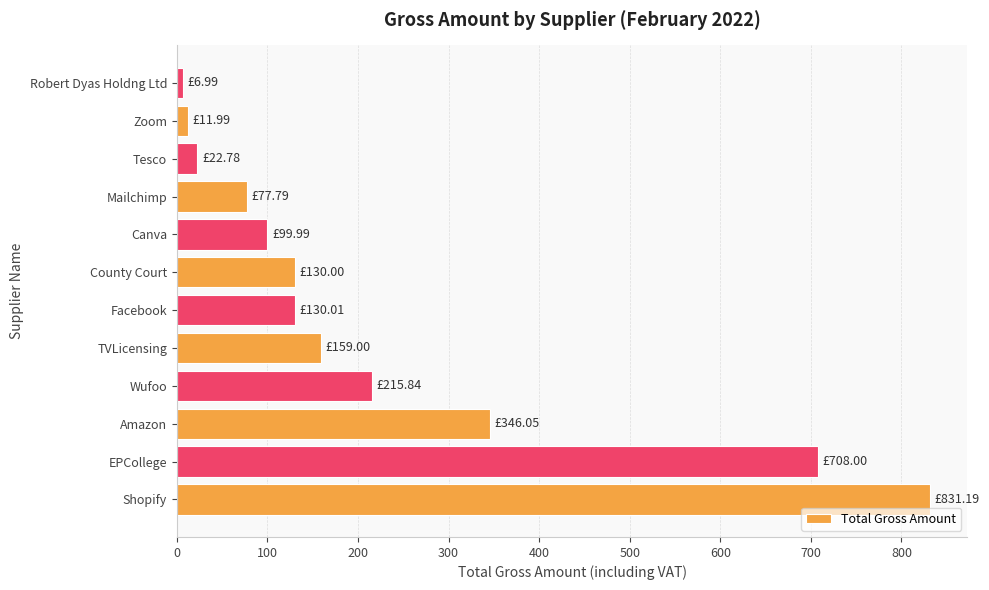

What is the average value?

228.3